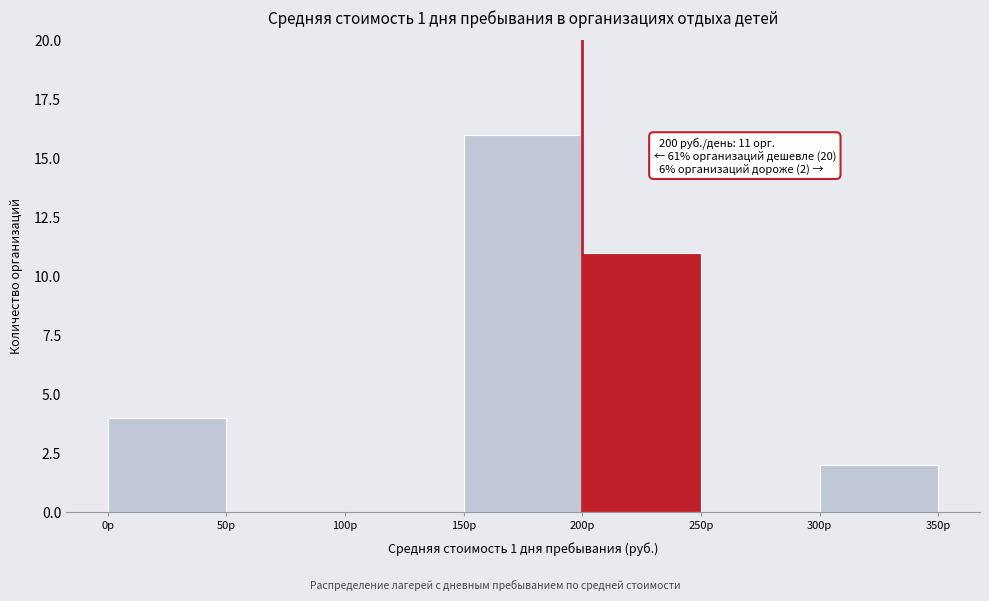

Which range on the x-axis has the tallest bar?

150 to 200